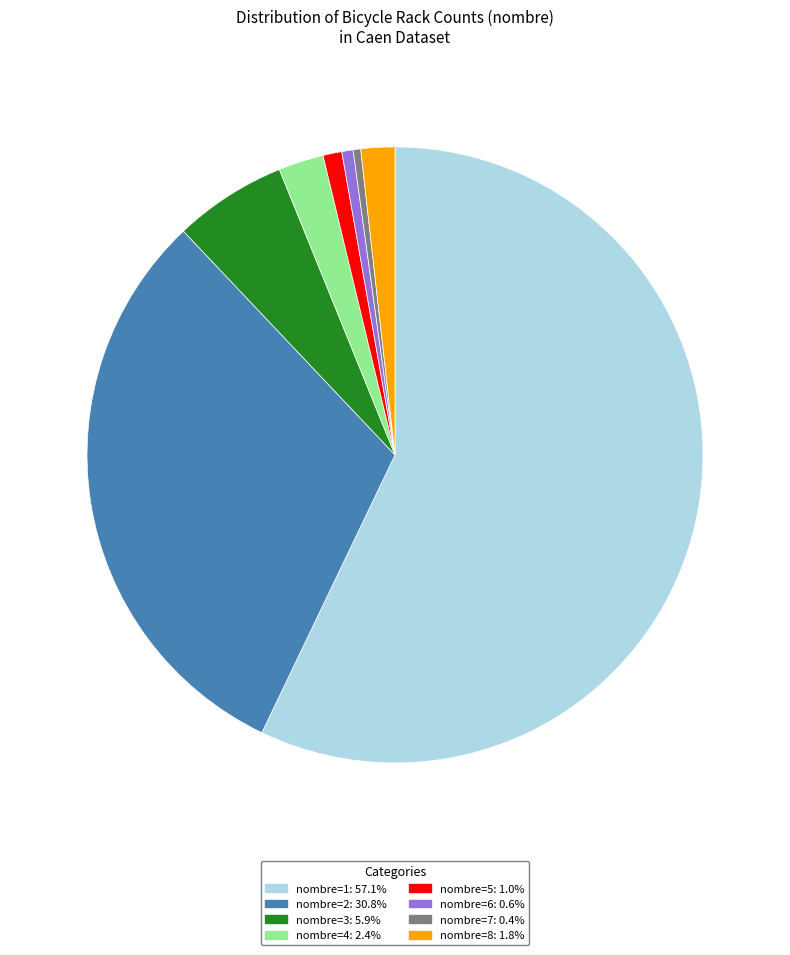

Is there a majority slice in this chart?

Yes